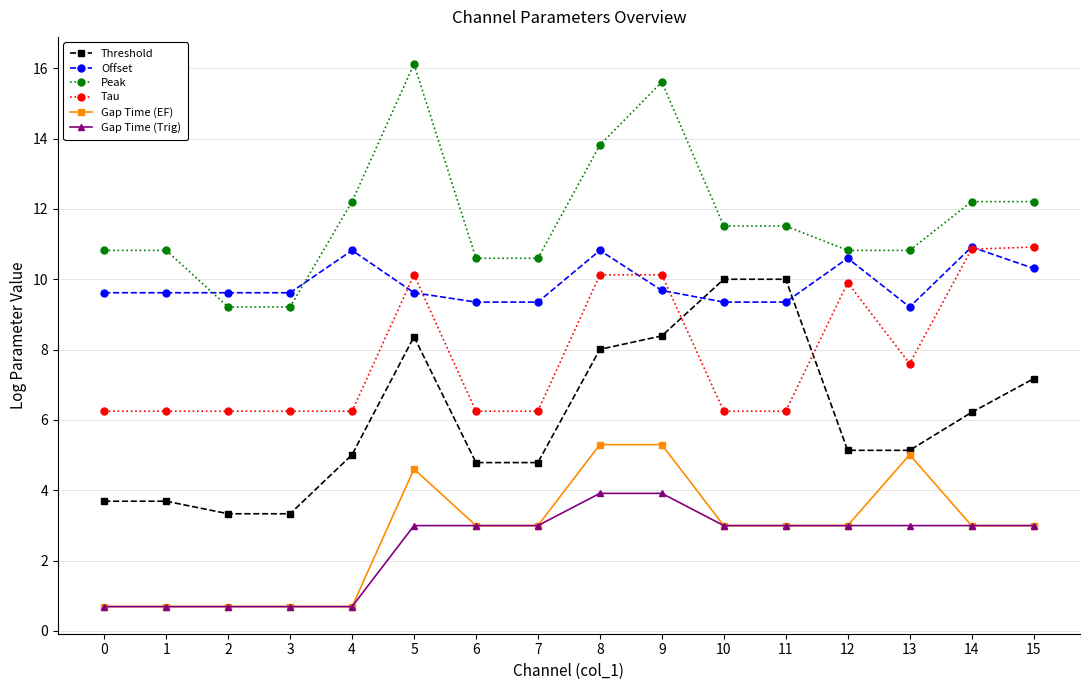

What is the value of the Offset point at the 12th from the left?

9.4